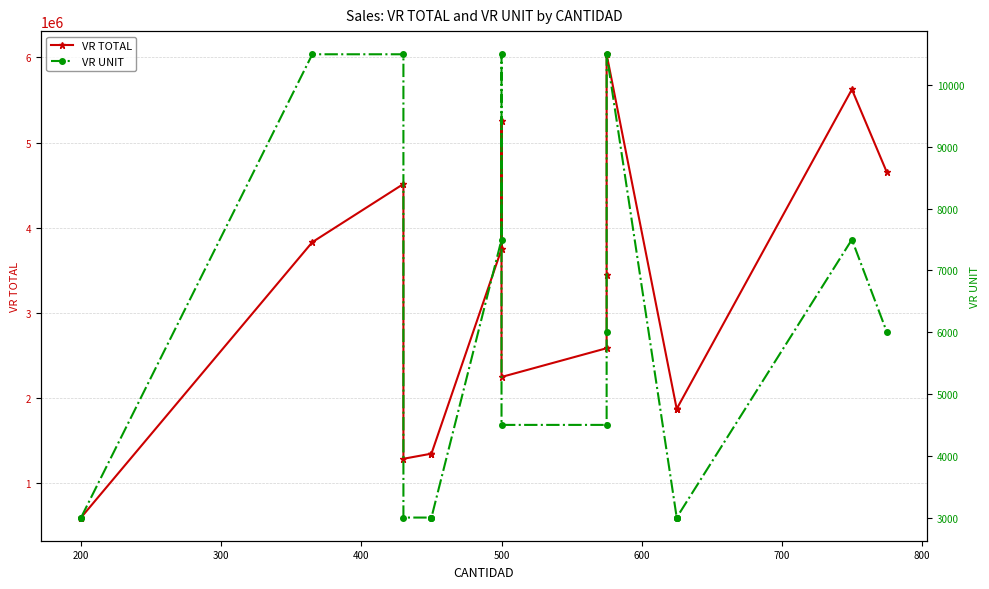

What is the sum of all VR UNIT values?

108000